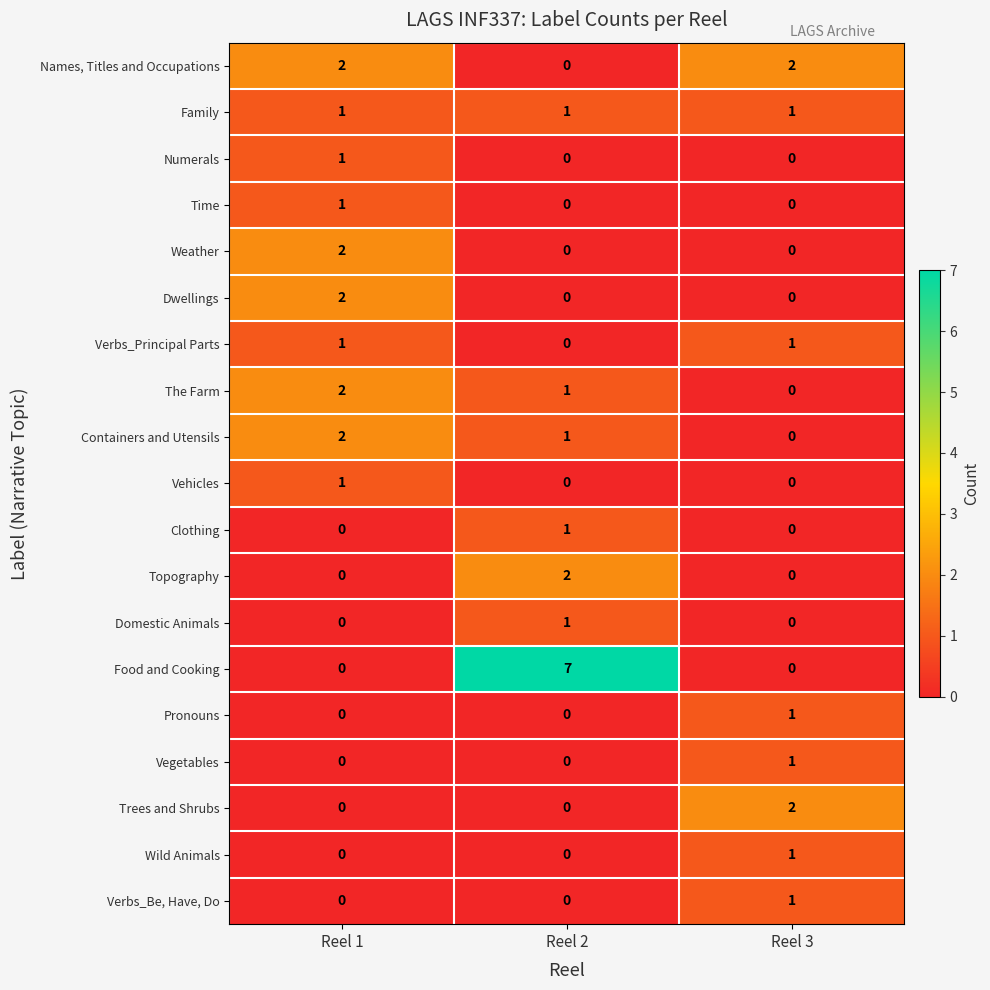

How many data points does each series have?

3